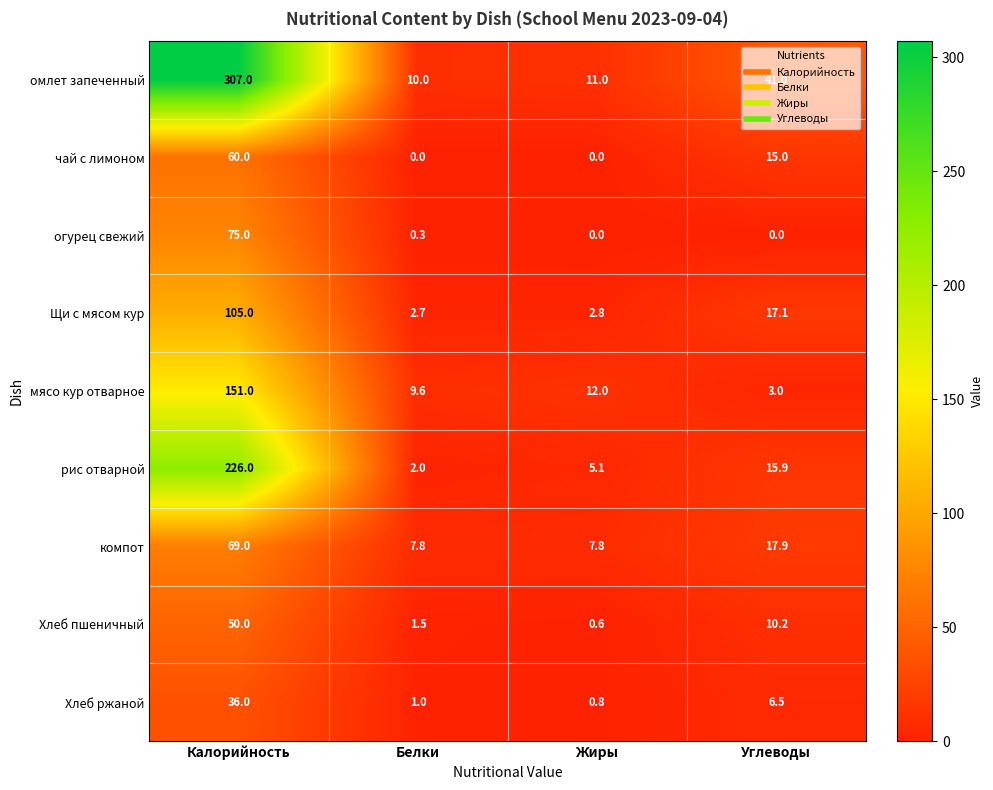

What is the total value across all series at Калорийность?

1079.0